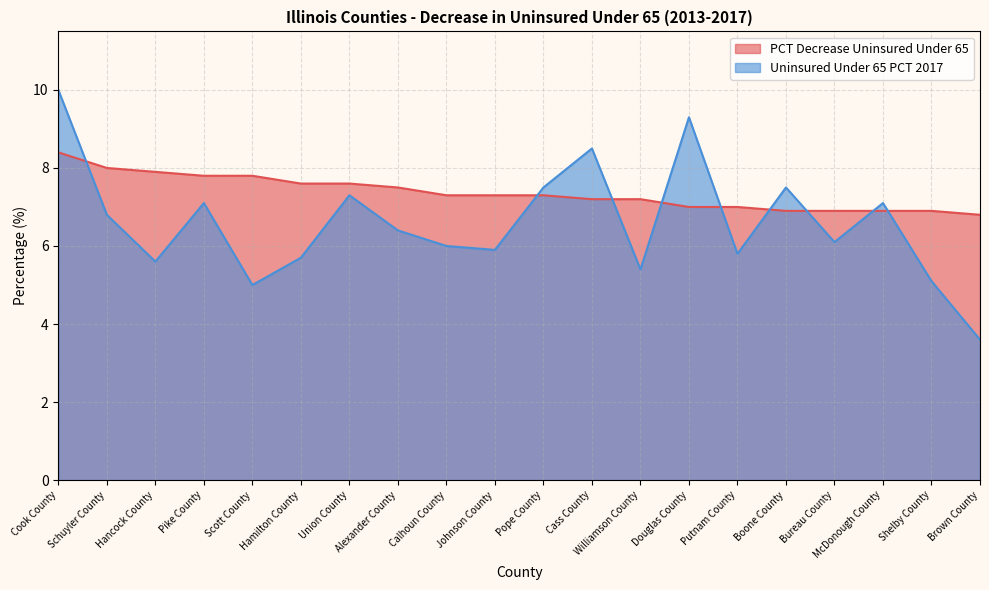

At how many categories does at least one series exceed 5?

20